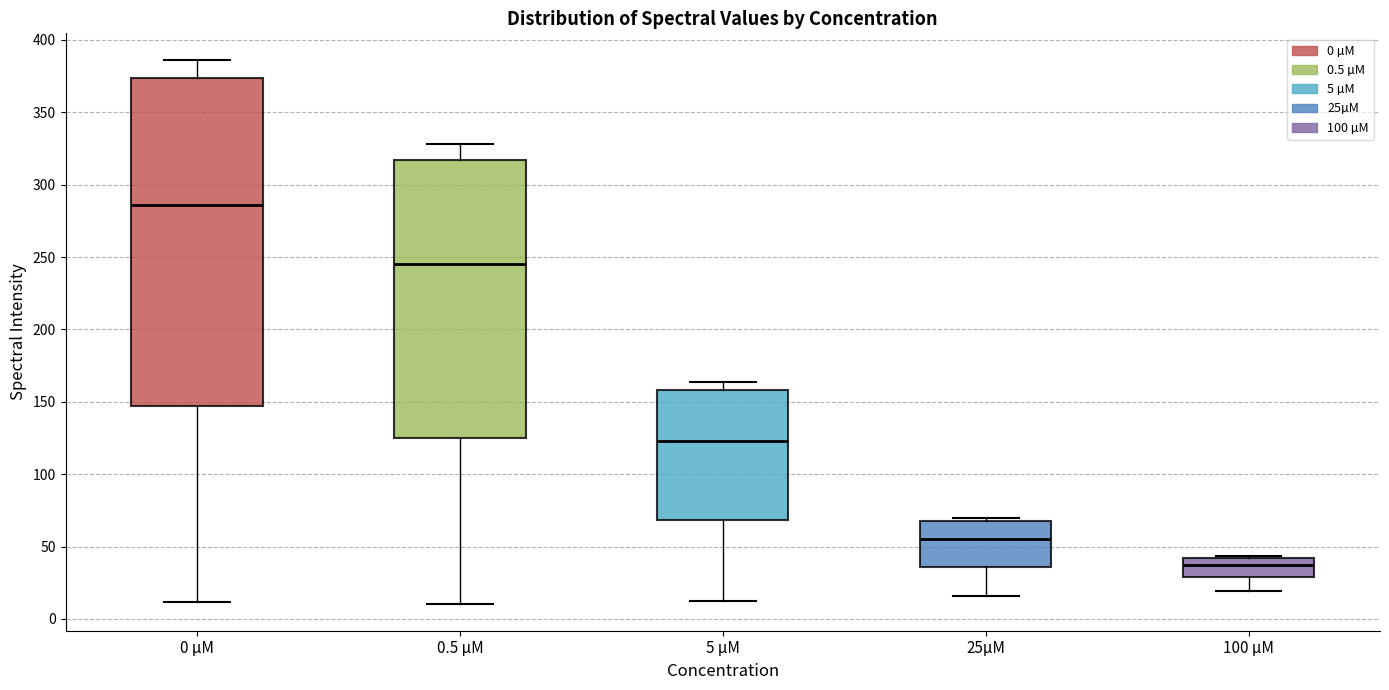

Where is the upper edge of the box for 25µM on the y-axis? The values are not printed on the chart, so give them approximately, as read against the axis.

70